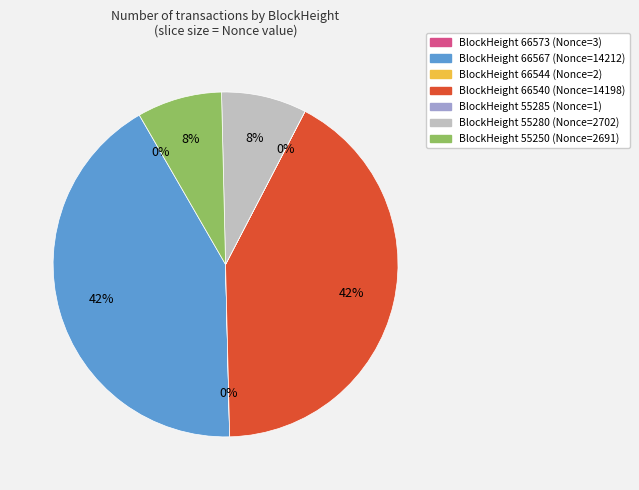

Is there any slice that represents more than half of the pie?

No